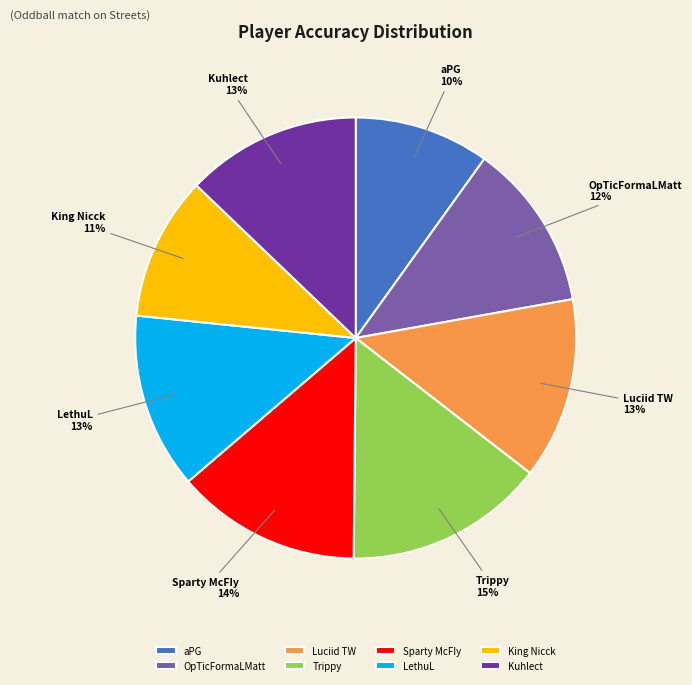

Does any single category account for the majority?

No